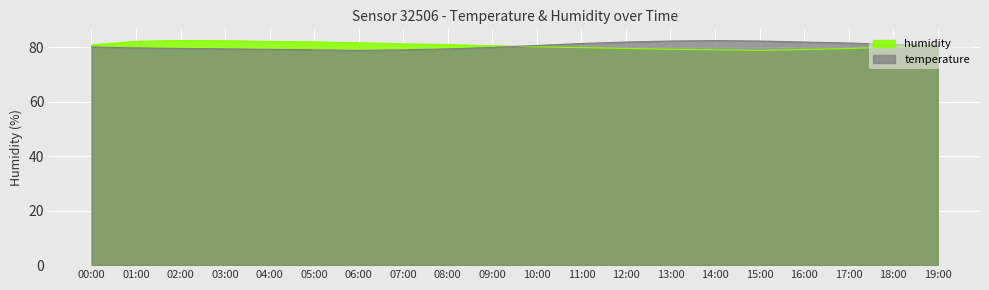

True or false: humidity has a value of 47.9 at 19:00.

False